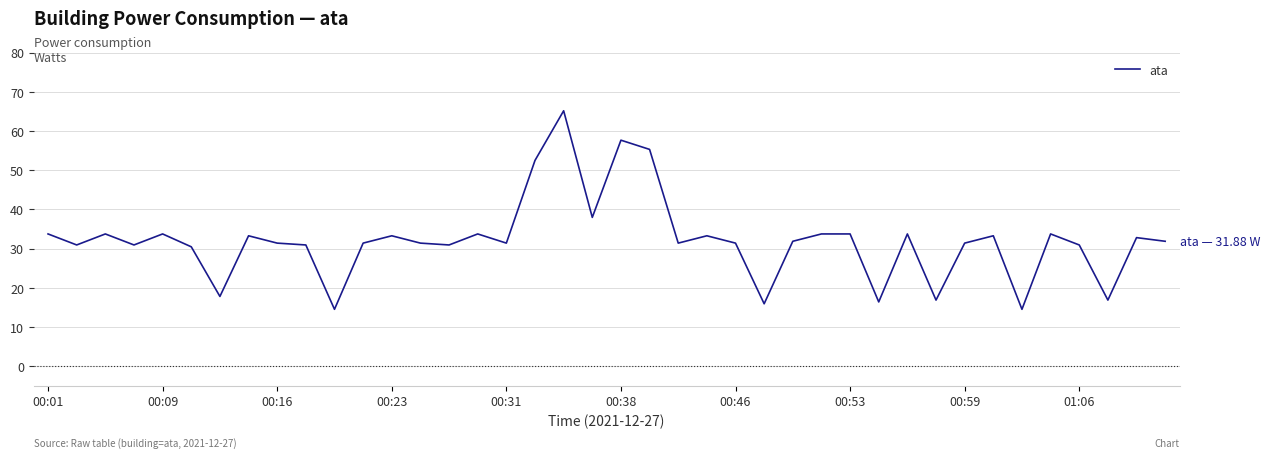

What is the minimum value shown in the chart?

14.5